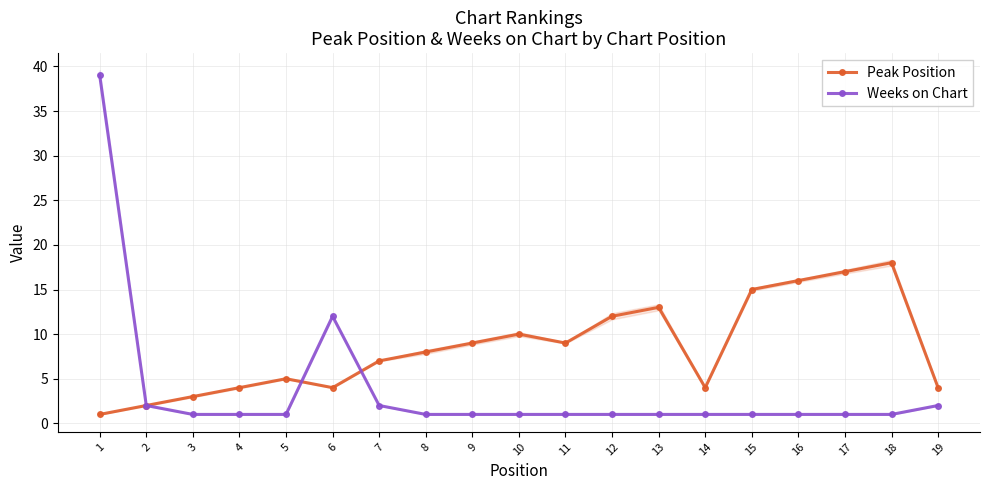

What is the difference between the maximum and second lowest values in the Peak Position series?

16